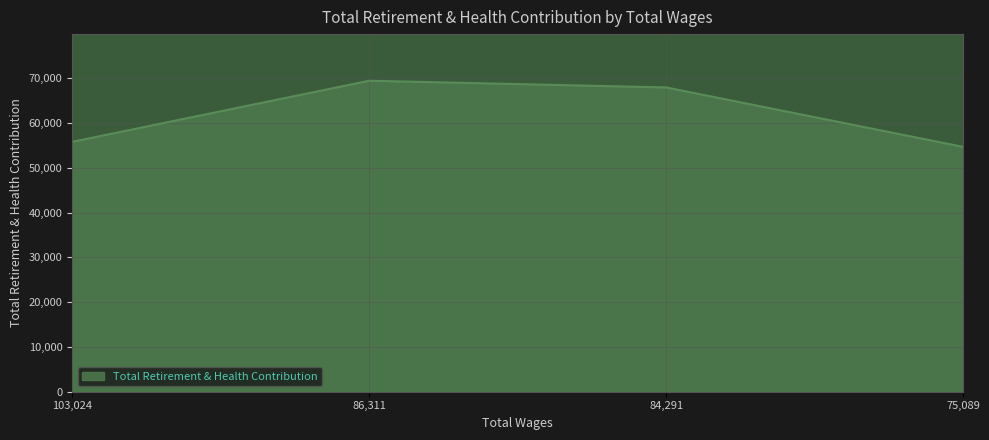

Reading right to left, what are all the values shown in this chart?

75,089=54674	84,291=67945	86,311=69442	103,024=55797